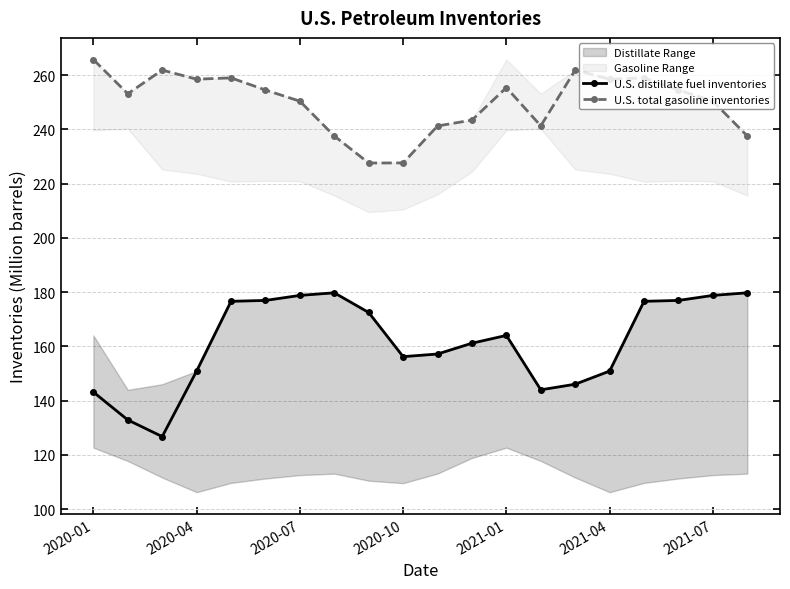

True or false: U.S. distillate fuel inventories has more than 0 interior local peaks.

True